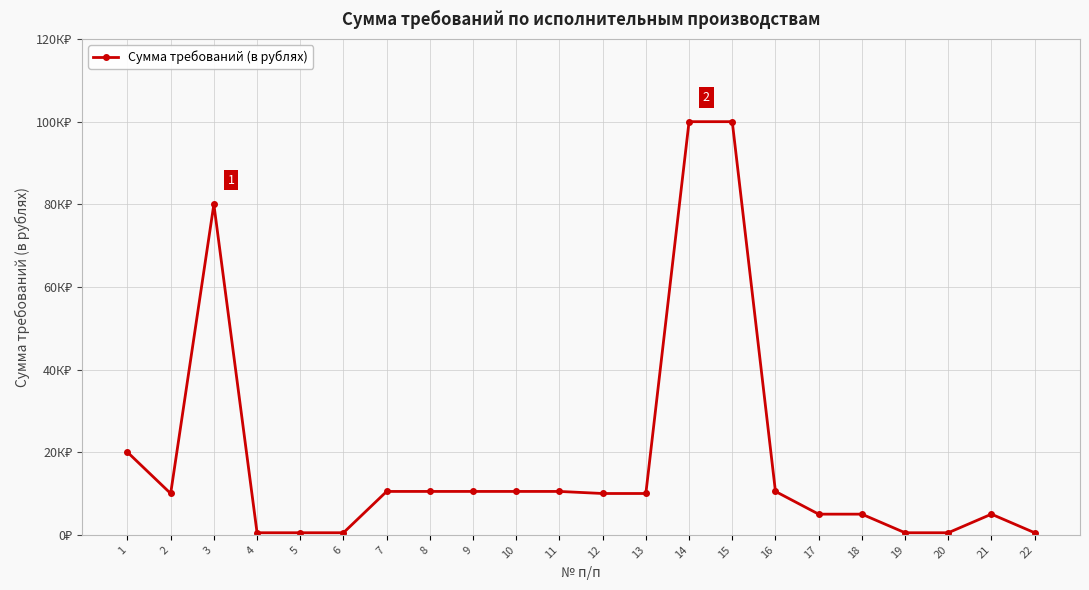

List the labels in order of value, smallest first.

4, 5, 6, 19, 20, 22, 17, 18, 21, 2, 12, 13, 7, 8, 9, 10, 11, 16, 1, 3, 14, 15